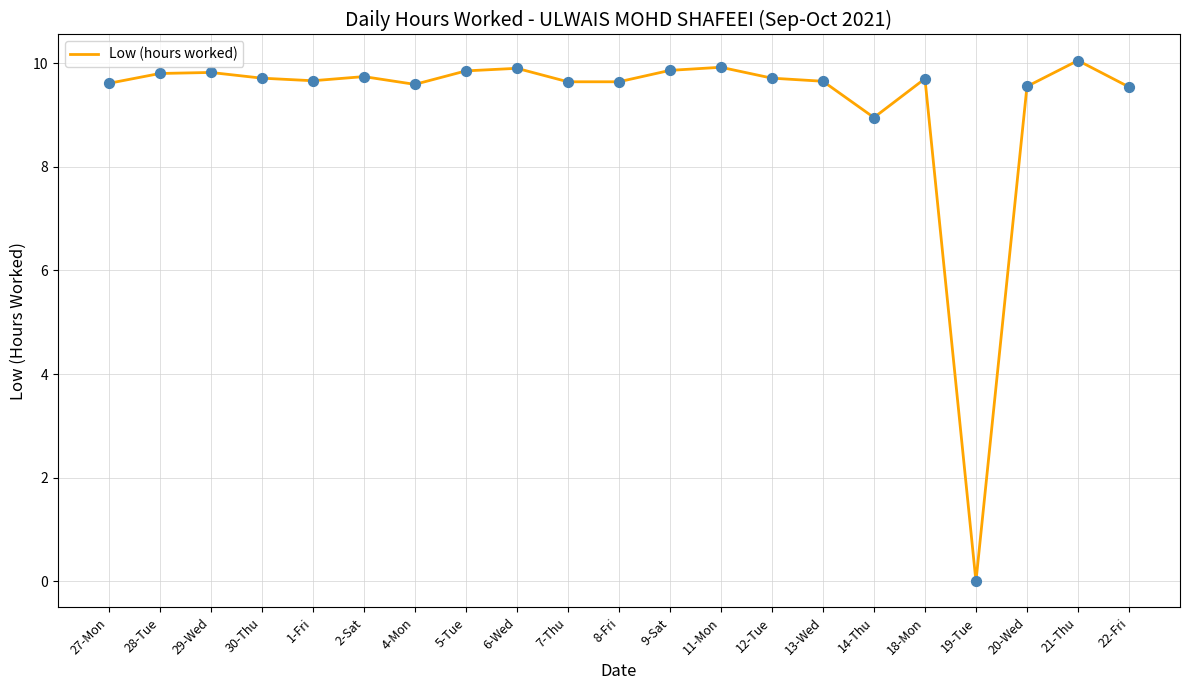

What is the change in value from 8-Fri to 22-Fri?

-0.1